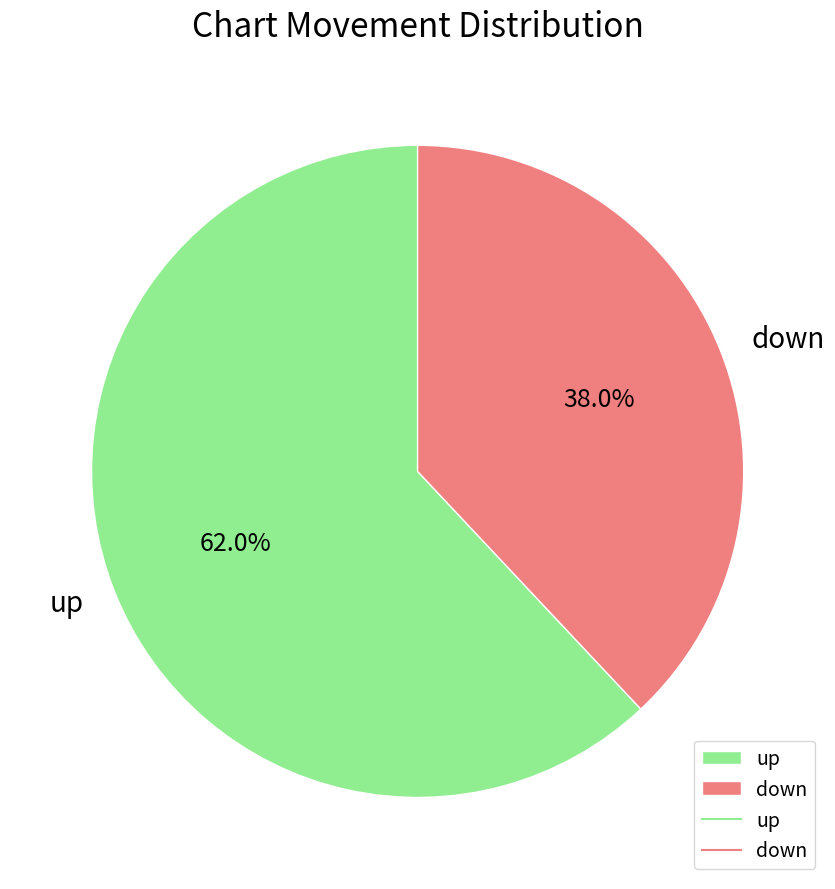

Rank the categories by value from lowest to highest.

down, up